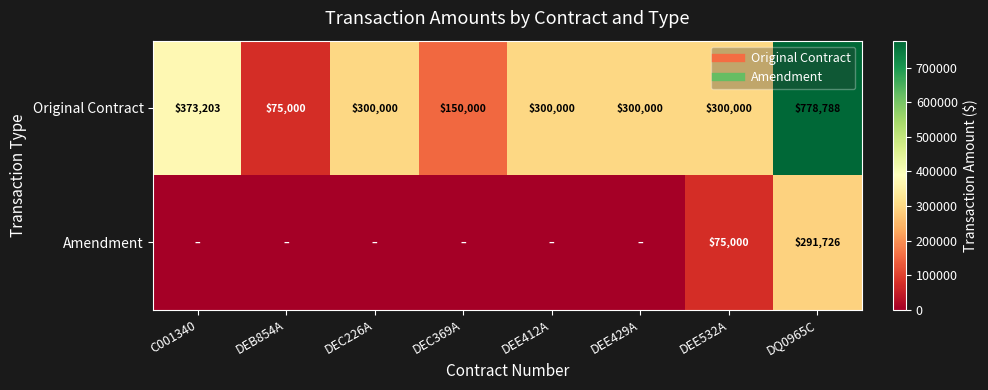

What is the spread (max minus min) of values at DEE412A?

300000.0